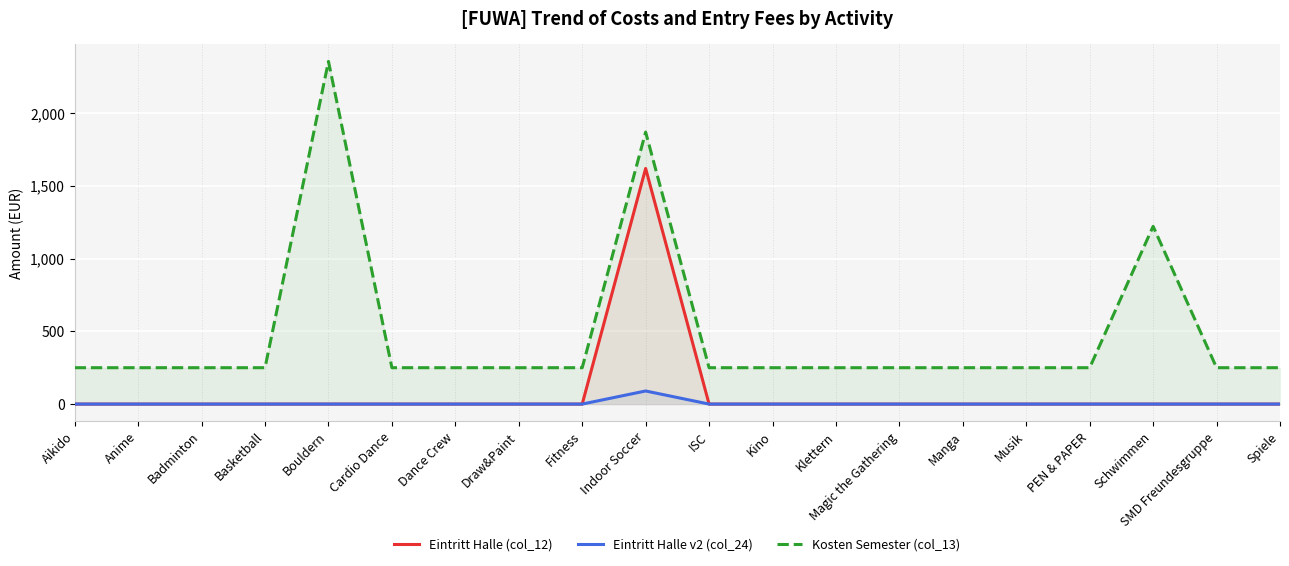

What is the sum of all Kosten Semester (col_13) values?

9698